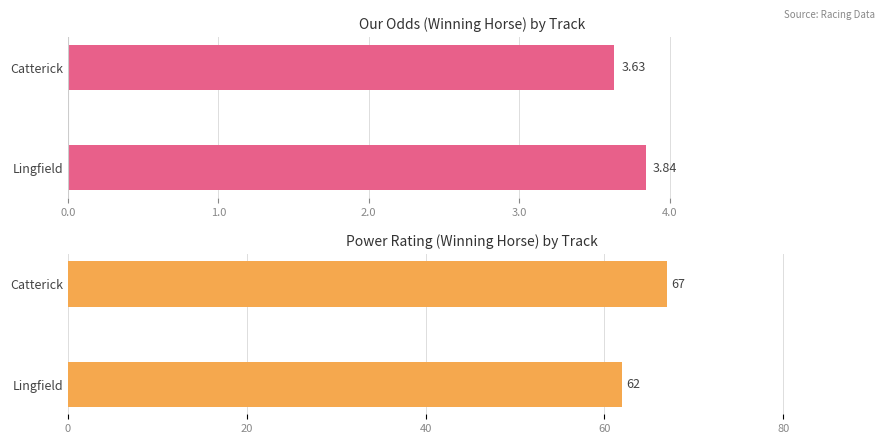

List the series in order of their peak value, highest first.

Power Rating, Our Odds